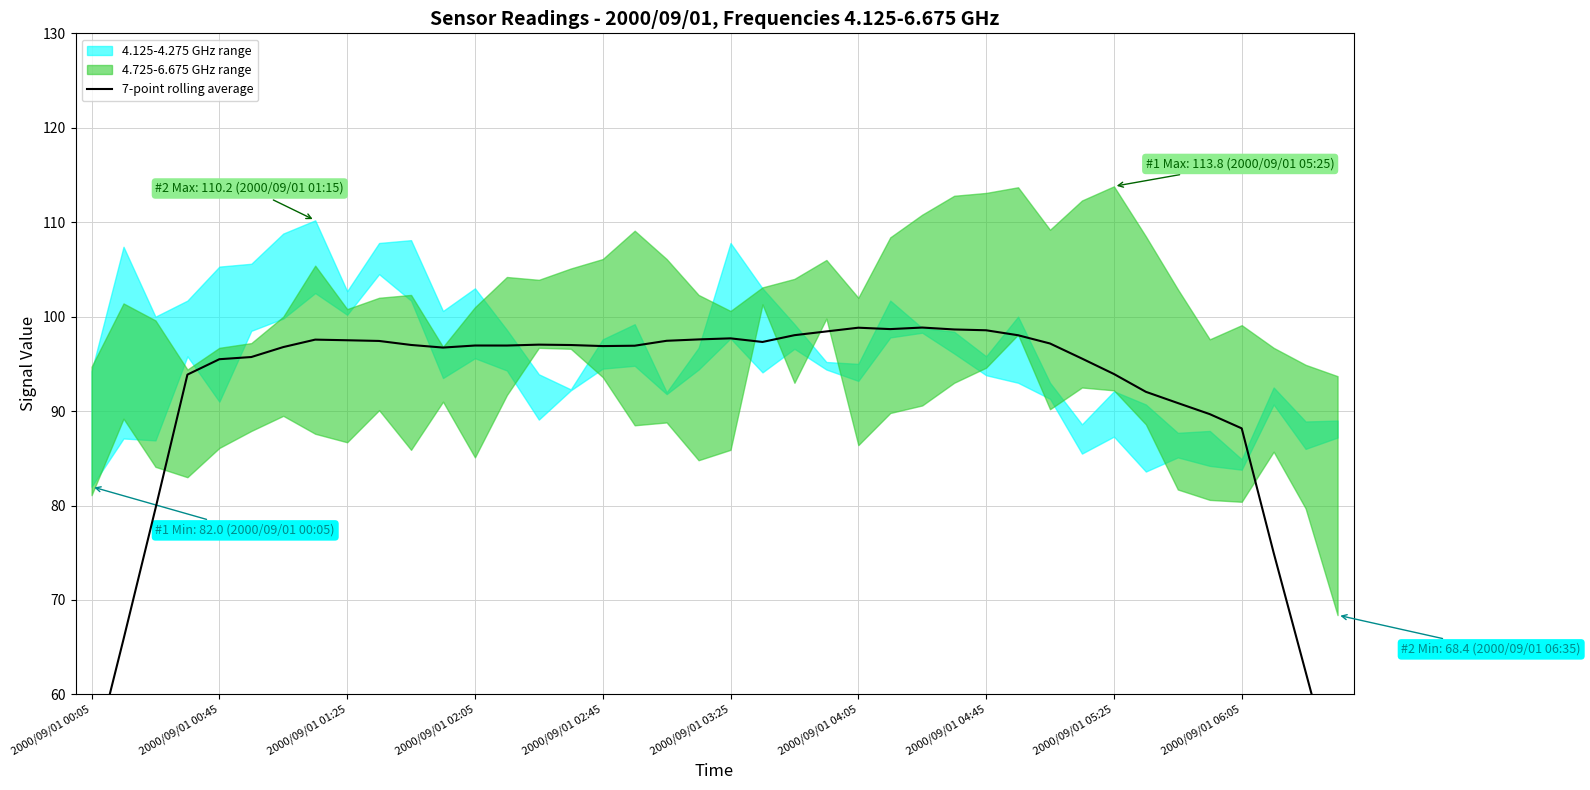

What is the average value?

91.5